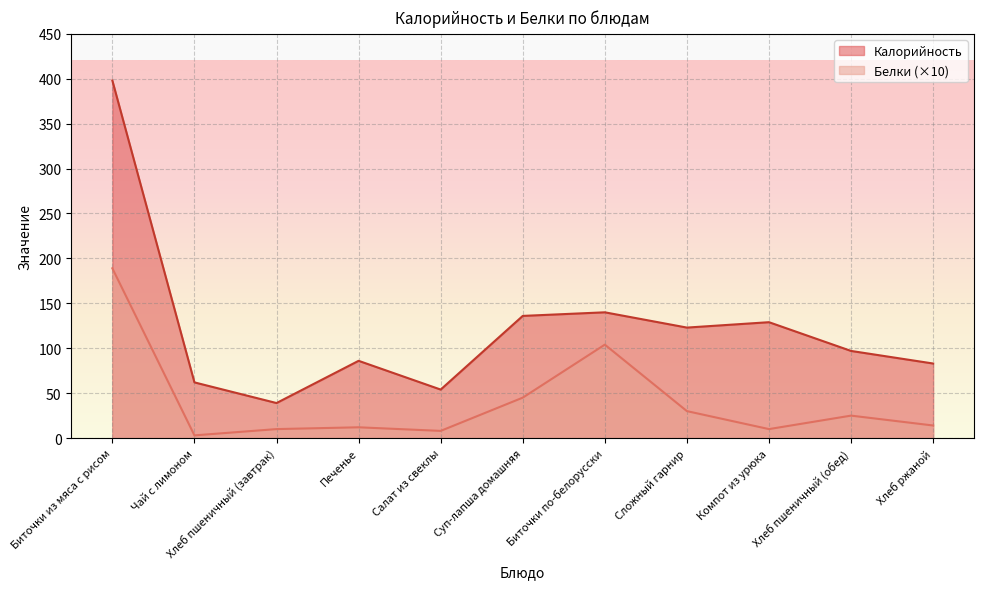

How many interior local valleys does the Калорийность series have?

3